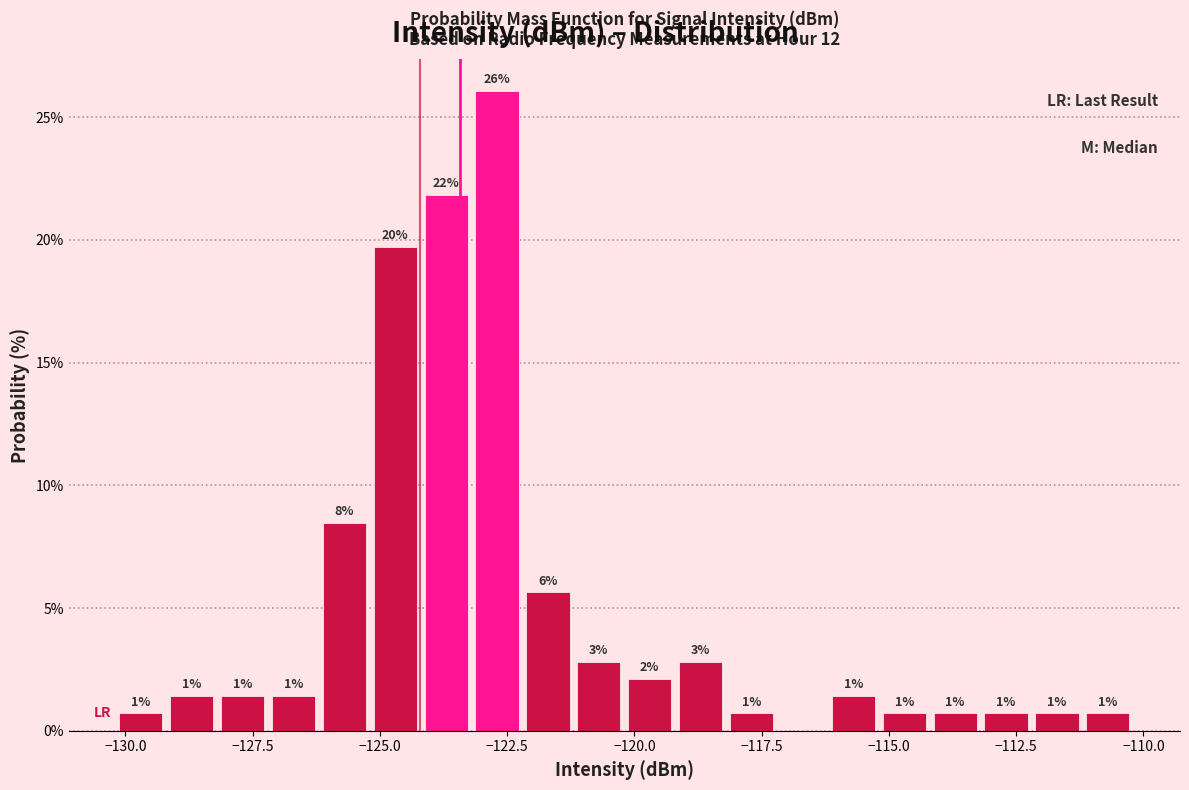

Around what value on the x-axis is the tallest bar? Give the approximate position of its centre, as read against the axis.

-122.5